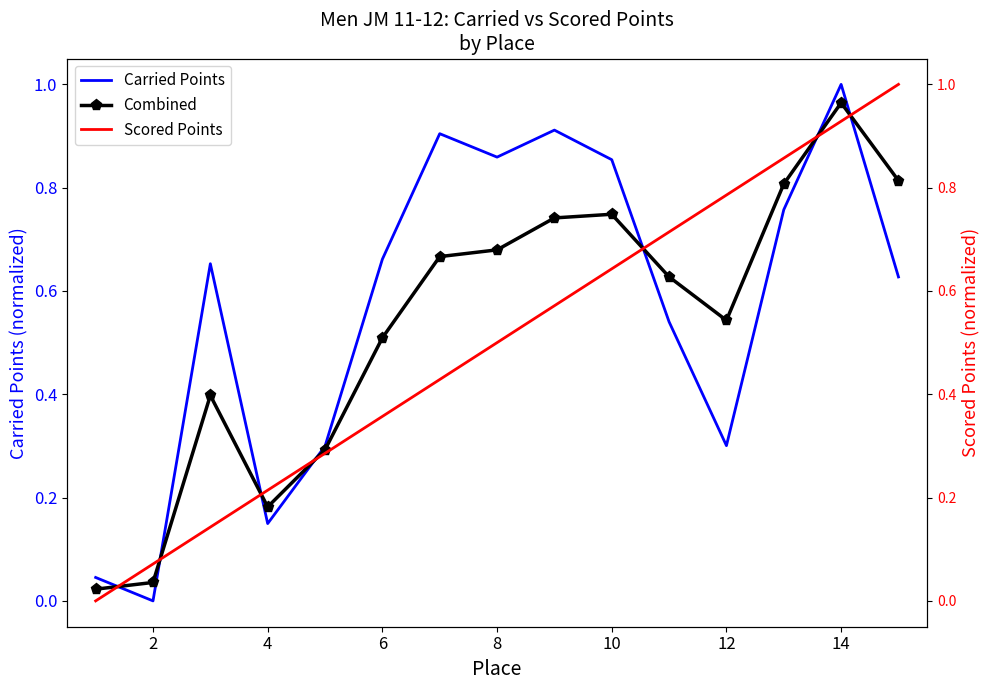

How many data points does each series have?

15